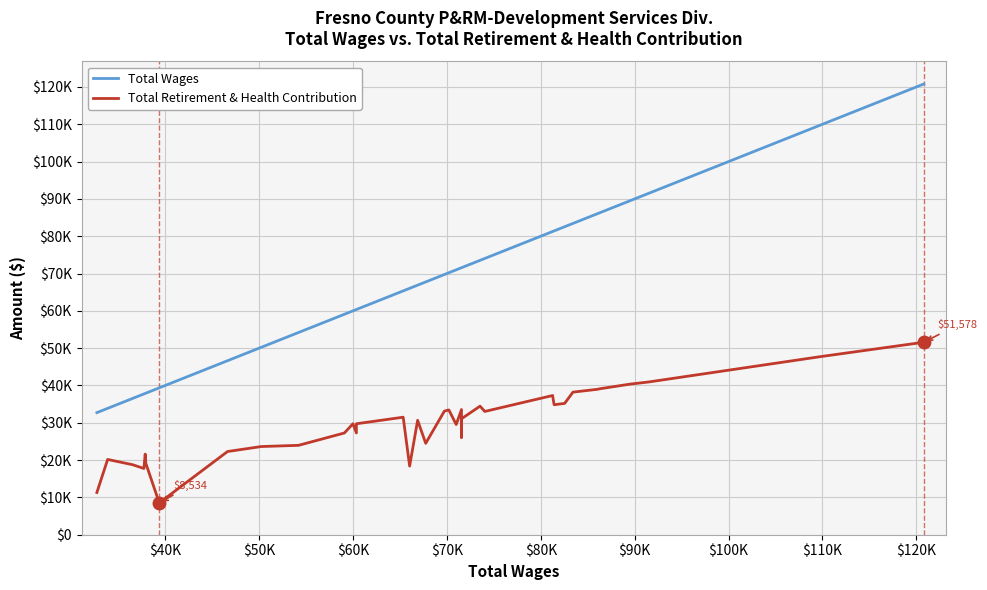

What is the difference between the second highest and minimum values in the Total Wages series?

77106